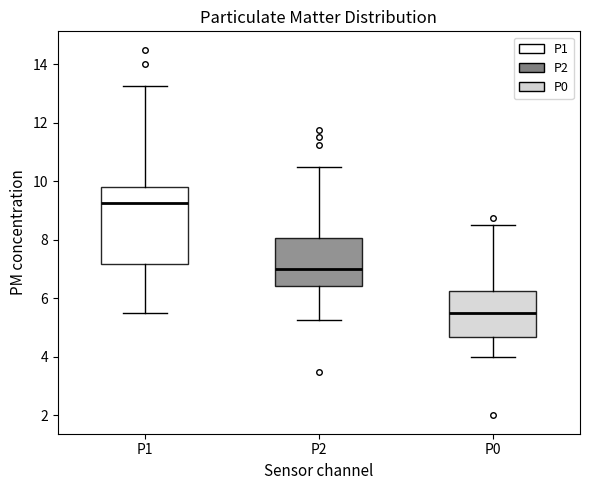

Where does the median line of the box for P1 sit on the y-axis? The values are not printed on the chart, so give them approximately, as read against the axis.

9.2